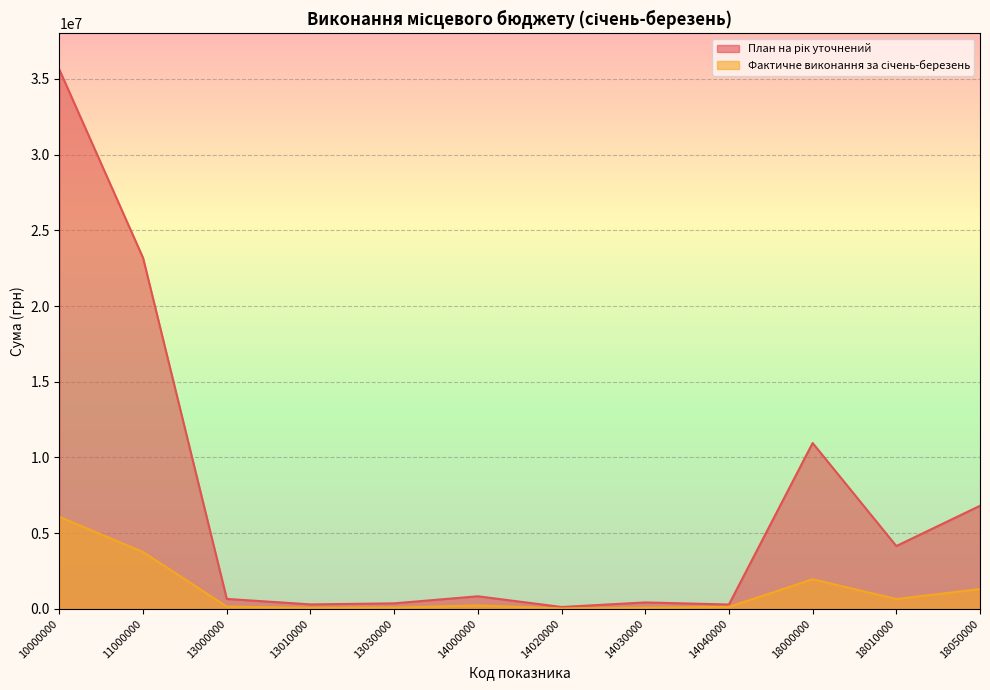

How many lines are shown in the chart?

2